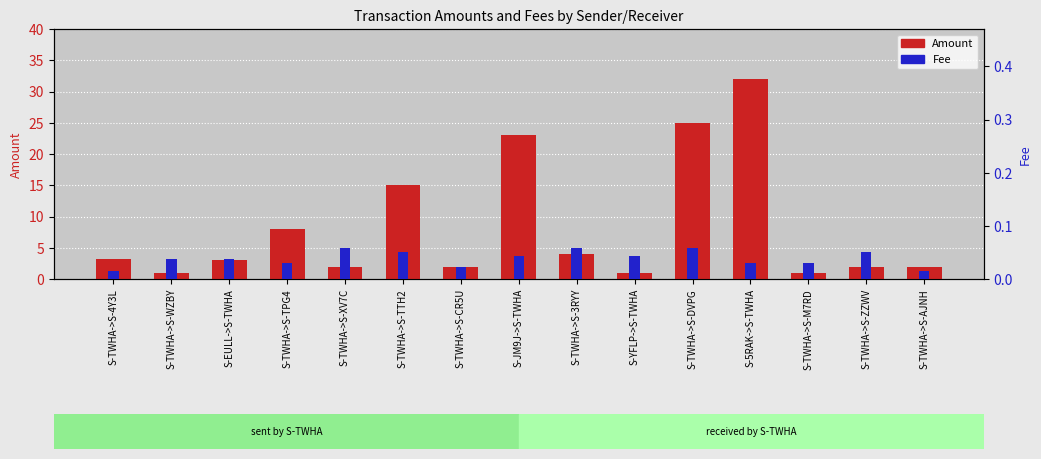

Where does the Amount series first go above 3?

S-TWHA->S-4Y3L